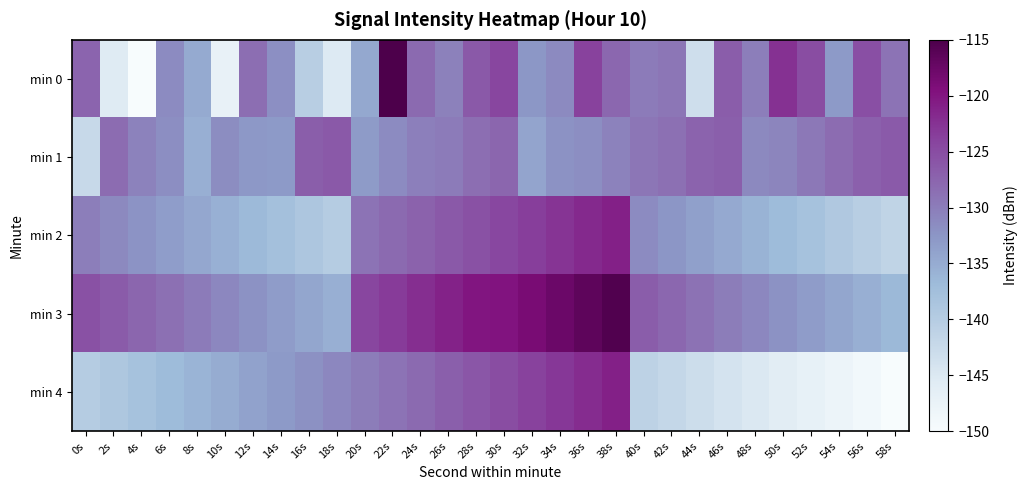

At which category is the sum across all series the highest?

38s